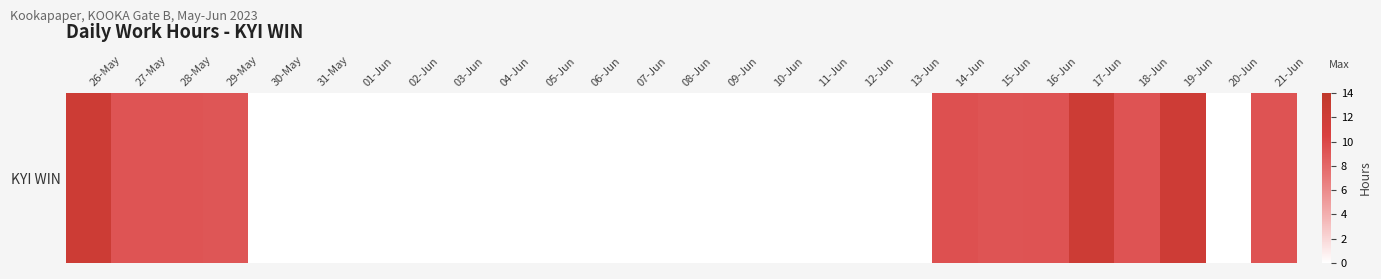

Rank the categories by value from highest to lowest.

26-May, 17-Jun, 19-Jun, 14-Jun, 16-Jun, 18-Jun, 21-Jun, 15-Jun, 28-May, 27-May, 29-May, 30-May, 31-May, 01-Jun, 02-Jun, 03-Jun, 04-Jun, 05-Jun, 06-Jun, 07-Jun, 08-Jun, 09-Jun, 10-Jun, 11-Jun, 12-Jun, 13-Jun, 20-Jun